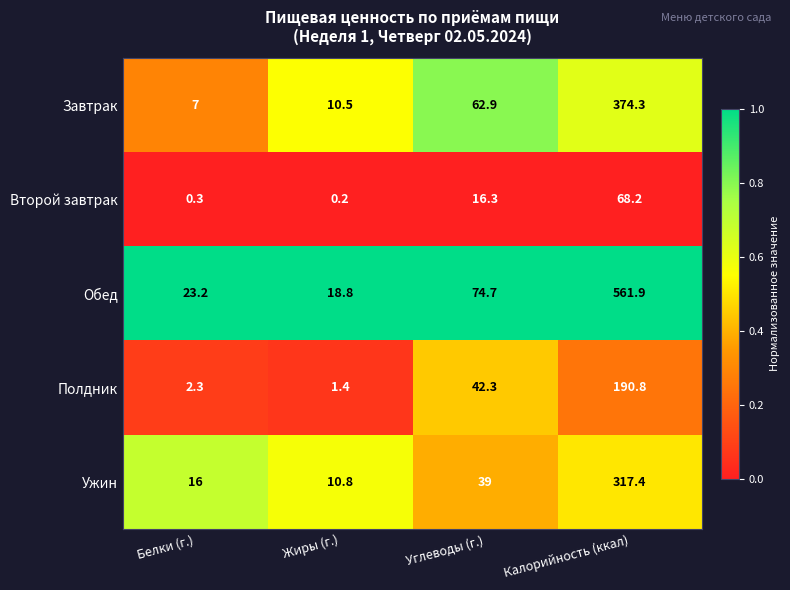

What is the maximum value shown in the chart?

561.9